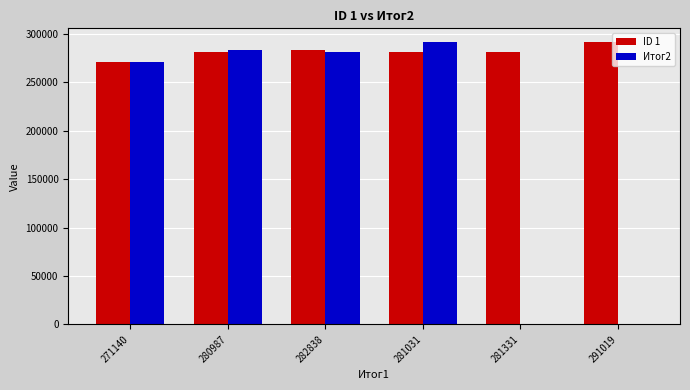

Which series has the largest total across all categories?

ID 1